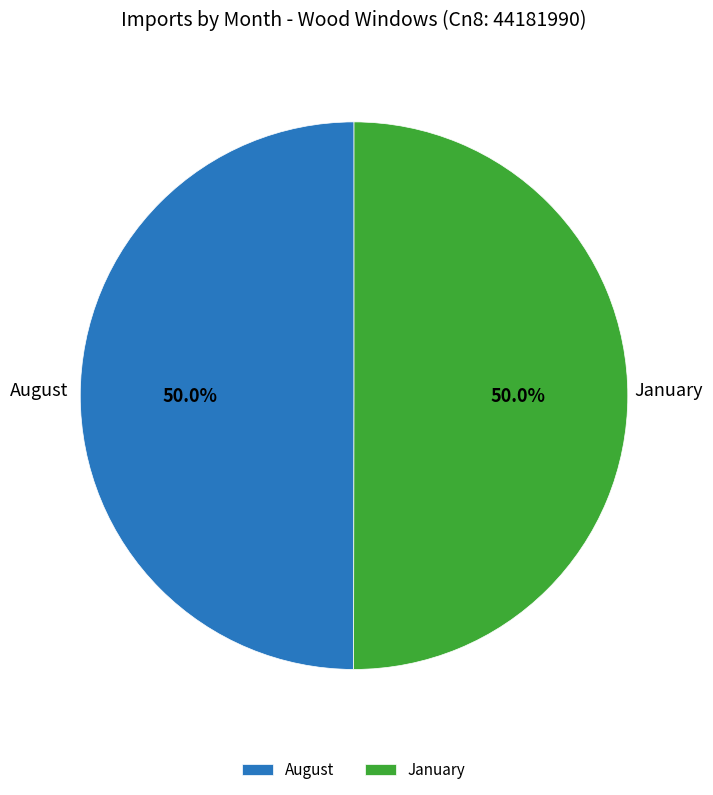

To the nearest percent, what percentage of the pie is January?

50%